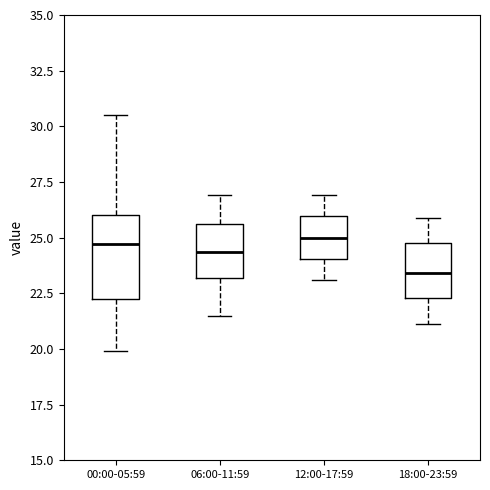

Which box is the tallest, from its lower edge to its upper edge?

00:00-05:59